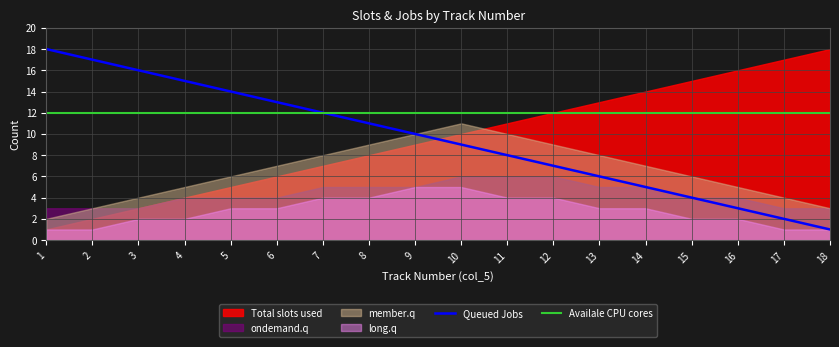

Read the Availale CPU cores value at 4.

12